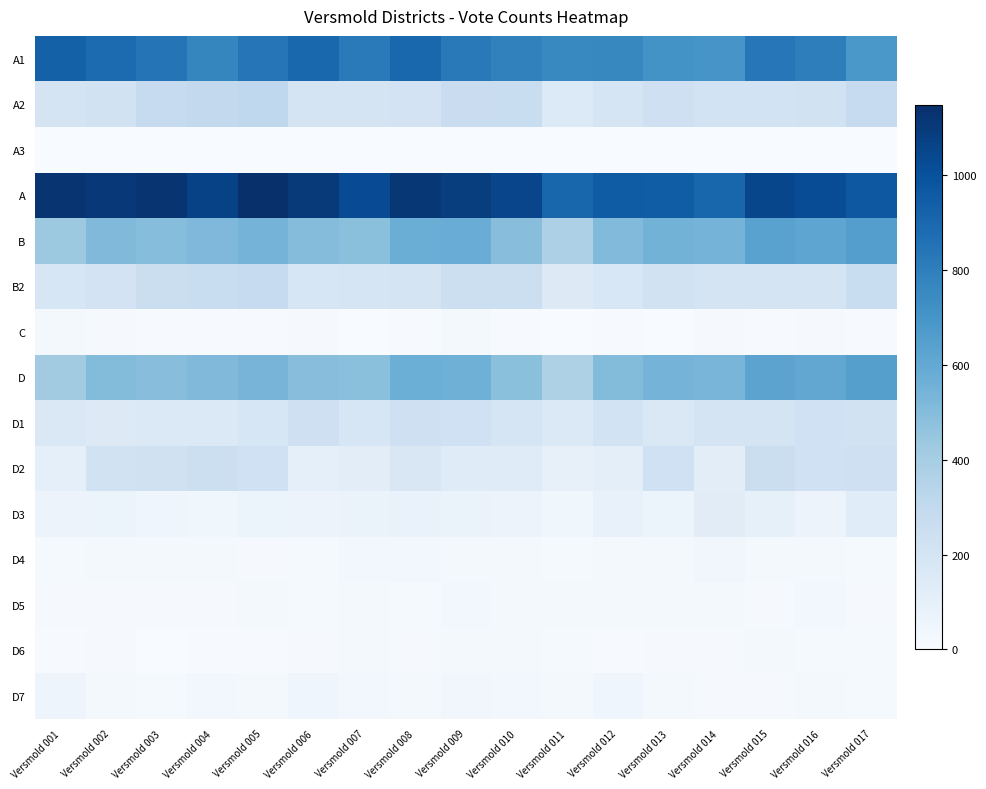

Which label corresponds to the largest value in the chart?

Versmold 005